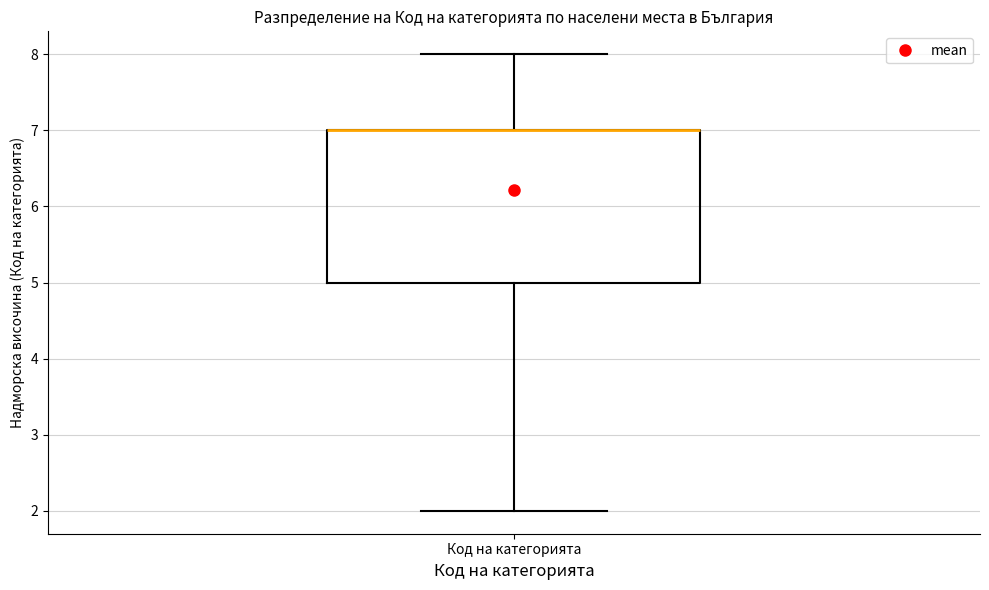

Read this box plot against the y-axis: the position of the median line, the range covered by the box, and the ends of both whiskers. The values are not printed on the chart, so give them approximately, as read against the axis.

median 7 (drawn on the box's upper edge), box 5 to 7, whiskers 2 to 8